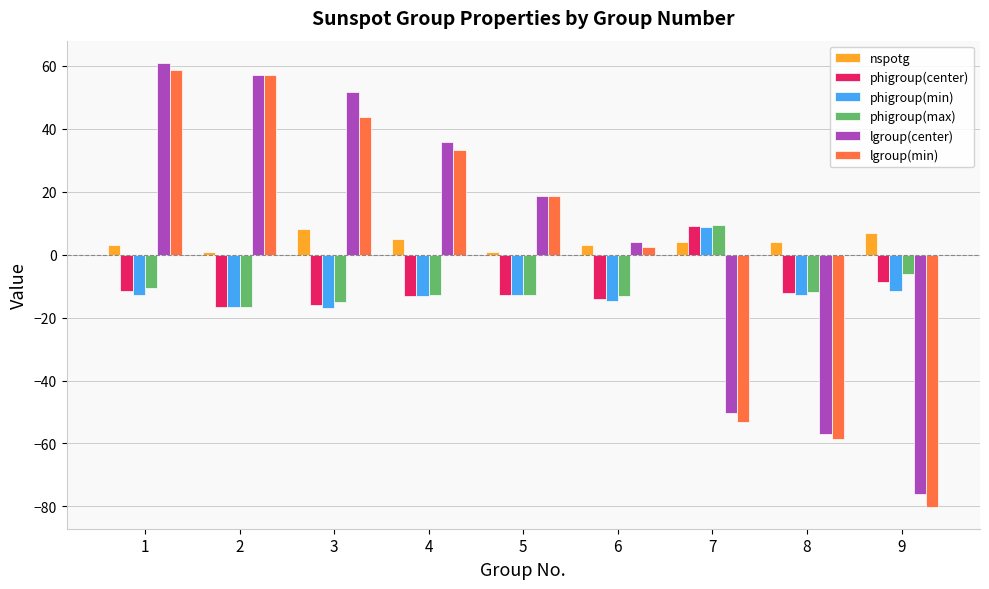

What is the approximate value of phigroup(min) at 1?

-12.8